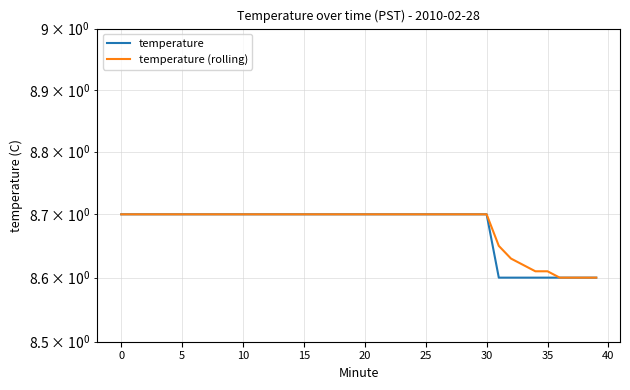

List the series in order of their overall mean, highest first.

temperature (rolling), temperature